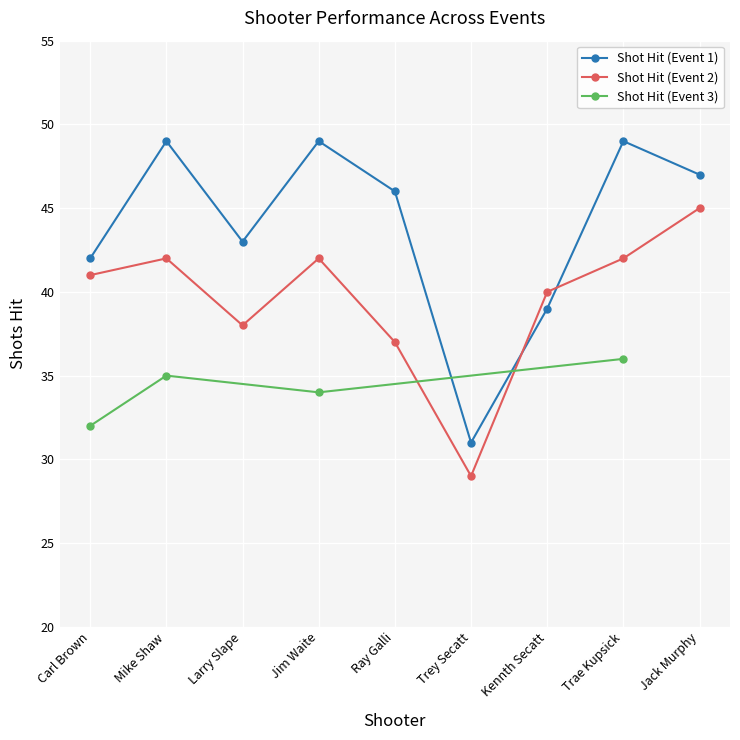

Reading left to right, extract all data points from this chart.

42	49	43	49	46	31	39	49	47